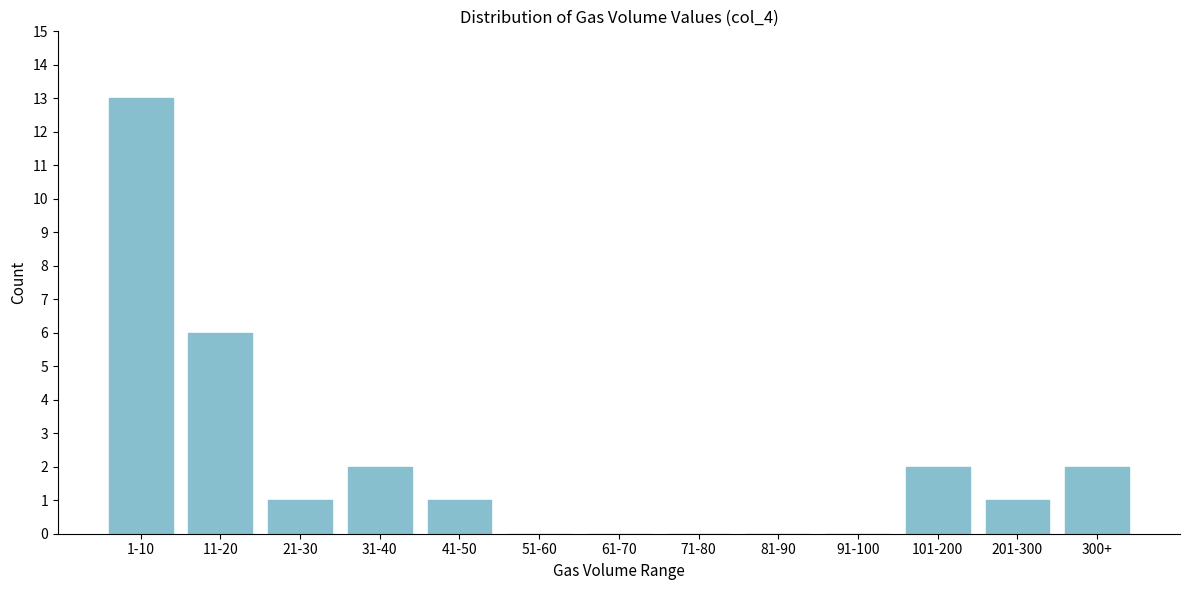

Reading left to right, transcribe all the data shown in this chart.

1-10=13	11-20=6	21-30=1	31-40=2	41-50=1	51-60=0	61-70=0	71-80=0	81-90=0	91-100=0	101-200=2	201-300=1	300+=2